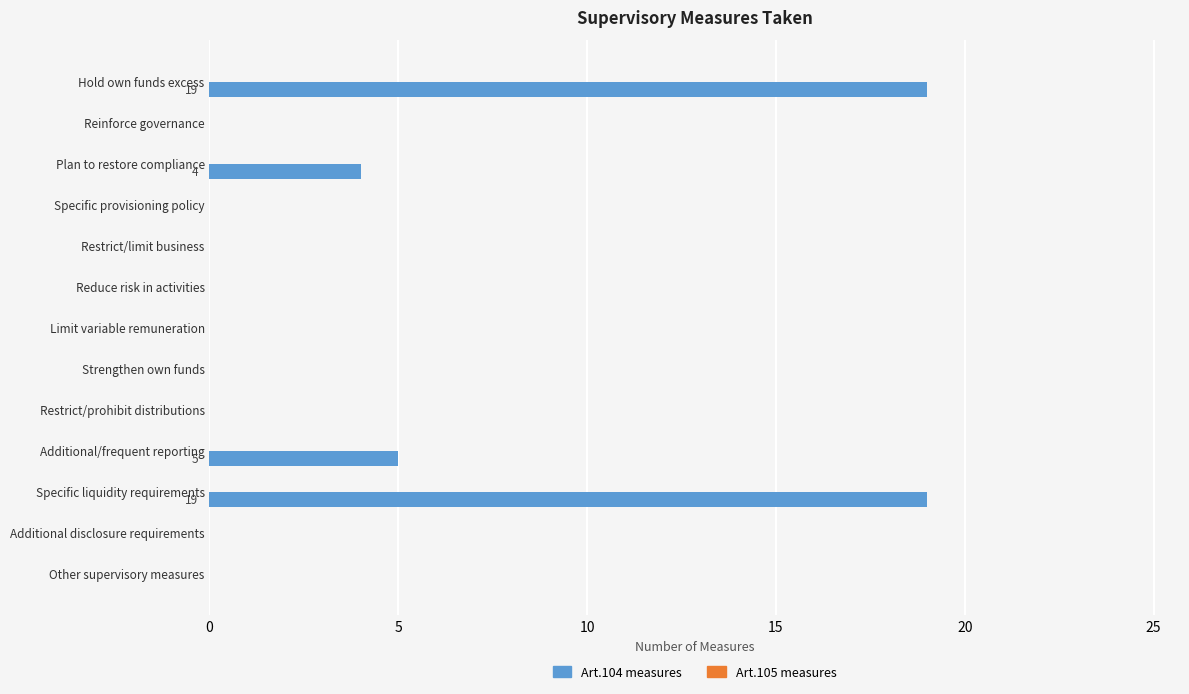

The chart shows a value of -8 at Limit variable remuneration. True or false?

False